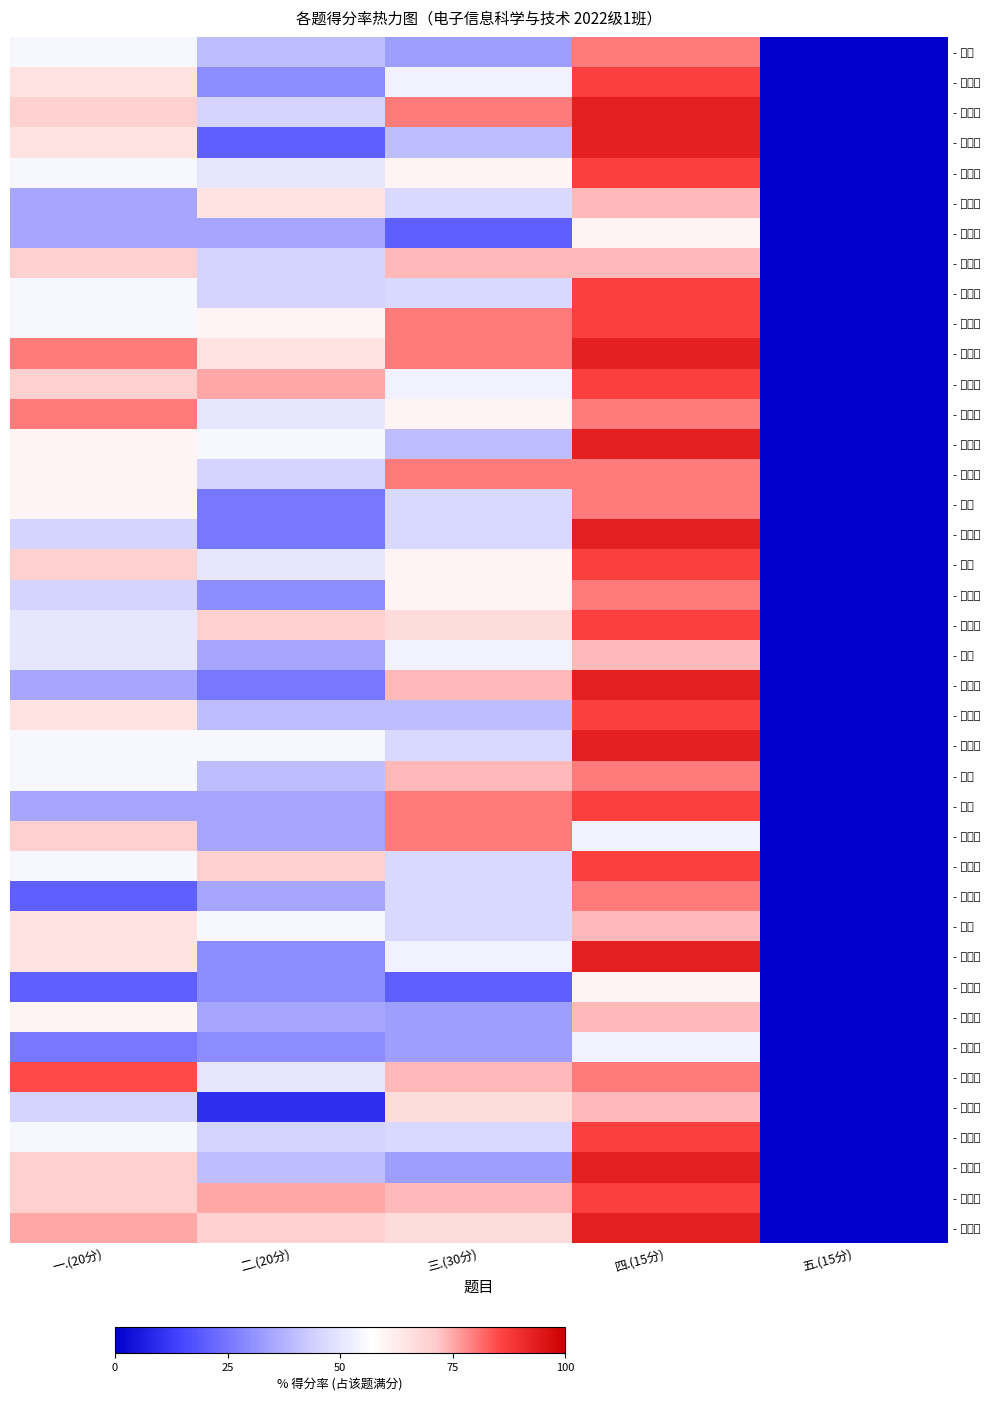

Reading left to right, extract all data points from this chart.

- 许洋: 一.(20分)=55.0	二.(20分)=40.0	三.(30分)=33.3	四.(15分)=80.0	五.(15分)=0.0
- 郭恒威: 一.(20分)=65.0	二.(20分)=30.0	三.(30分)=53.3	四.(15分)=86.7	五.(15分)=0.0
- 李笃霞: 一.(20分)=70.0	二.(20分)=45.0	三.(30分)=80.0	四.(15分)=93.3	五.(15分)=0.0
- 刘亚平: 一.(20分)=65.0	二.(20分)=20.0	三.(30分)=40.0	四.(15分)=93.3	五.(15分)=0.0
- 刘本烜: 一.(20分)=55.0	二.(20分)=50.0	三.(30分)=60.0	四.(15分)=86.7	五.(15分)=0.0
- 付佳旺: 一.(20分)=35.0	二.(20分)=65.0	三.(30分)=46.7	四.(15分)=73.3	五.(15分)=0.0
- 杨晟喆: 一.(20分)=35.0	二.(20分)=35.0	三.(30分)=20.0	四.(15分)=60.0	五.(15分)=0.0
- 吉君逸: 一.(20分)=70.0	二.(20分)=45.0	三.(30分)=73.3	四.(15分)=73.3	五.(15分)=0.0
- 王睿智: 一.(20分)=55.0	二.(20分)=45.0	三.(30分)=46.7	四.(15分)=86.7	五.(15分)=0.0
- 赵力臻: 一.(20分)=55.0	二.(20分)=60.0	三.(30分)=80.0	四.(15分)=86.7	五.(15分)=0.0
- 高鹏泉: 一.(20分)=80.0	二.(20分)=65.0	三.(30分)=80.0	四.(15分)=93.3	五.(15分)=0.0
- 王梦洁: 一.(20分)=70.0	二.(20分)=75.0	三.(30分)=53.3	四.(15分)=86.7	五.(15分)=0.0
- 张鹏旺: 一.(20分)=80.0	二.(20分)=50.0	三.(30分)=60.0	四.(15分)=80.0	五.(15分)=0.0
- 王子轩: 一.(20分)=60.0	二.(20分)=55.0	三.(30分)=40.0	四.(15分)=93.3	五.(15分)=0.0
- 梁宪金: 一.(20分)=60.0	二.(20分)=45.0	三.(30分)=80.0	四.(15分)=80.0	五.(15分)=0.0
- 郝迪: 一.(20分)=60.0	二.(20分)=25.0	三.(30分)=46.7	四.(15分)=80.0	五.(15分)=0.0
- 宋佳洋: 一.(20分)=45.0	二.(20分)=25.0	三.(30分)=46.7	四.(15分)=93.3	五.(15分)=0.0
- 洪康: 一.(20分)=70.0	二.(20分)=50.0	三.(30分)=60.0	四.(15分)=86.7	五.(15分)=0.0
- 贾紫庸: 一.(20分)=45.0	二.(20分)=30.0	三.(30分)=60.0	四.(15分)=80.0	五.(15分)=0.0
- 任丽洁: 一.(20分)=50.0	二.(20分)=70.0	三.(30分)=66.7	四.(15分)=86.7	五.(15分)=0.0
- 李健: 一.(20分)=50.0	二.(20分)=35.0	三.(30分)=53.3	四.(15分)=73.3	五.(15分)=0.0
- 宋俊熹: 一.(20分)=35.0	二.(20分)=25.0	三.(30分)=73.3	四.(15分)=93.3	五.(15分)=0.0
- 张广德: 一.(20分)=65.0	二.(20分)=40.0	三.(30分)=40.0	四.(15分)=86.7	五.(15分)=0.0
- 刘静远: 一.(20分)=55.0	二.(20分)=55.0	三.(30分)=46.7	四.(15分)=93.3	五.(15分)=0.0
- 孙强: 一.(20分)=55.0	二.(20分)=40.0	三.(30分)=73.3	四.(15分)=80.0	五.(15分)=0.0
- 孙昊: 一.(20分)=35.0	二.(20分)=35.0	三.(30分)=80.0	四.(15分)=86.7	五.(15分)=0.0
- 龚尚晋: 一.(20分)=70.0	二.(20分)=35.0	三.(30分)=80.0	四.(15分)=53.3	五.(15分)=0.0
- 张晓珺: 一.(20分)=55.0	二.(20分)=70.0	三.(30分)=46.7	四.(15分)=86.7	五.(15分)=0.0
- 路振慷: 一.(20分)=20.0	二.(20分)=35.0	三.(30分)=46.7	四.(15分)=80.0	五.(15分)=0.0
- 谢地: 一.(20分)=65.0	二.(20分)=55.0	三.(30分)=46.7	四.(15分)=73.3	五.(15分)=0.0
- 许欣迪: 一.(20分)=65.0	二.(20分)=30.0	三.(30分)=53.3	四.(15分)=93.3	五.(15分)=0.0
- 马亮成: 一.(20分)=20.0	二.(20分)=30.0	三.(30分)=20.0	四.(15分)=60.0	五.(15分)=0.0
- 张国豪: 一.(20分)=60.0	二.(20分)=35.0	三.(30分)=33.3	四.(15分)=73.3	五.(15分)=0.0
- 柯奎昊: 一.(20分)=25.0	二.(20分)=30.0	三.(30分)=33.3	四.(15分)=53.3	五.(15分)=0.0
- 赵炳强: 一.(20分)=85.0	二.(20分)=50.0	三.(30分)=73.3	四.(15分)=80.0	五.(15分)=0.0
- 王小蛮: 一.(20分)=45.0	二.(20分)=10.0	三.(30分)=66.7	四.(15分)=73.3	五.(15分)=0.0
- 康毅彬: 一.(20分)=55.0	二.(20分)=45.0	三.(30分)=46.7	四.(15分)=86.7	五.(15分)=0.0
- 陈贝娜: 一.(20分)=70.0	二.(20分)=40.0	三.(30分)=33.3	四.(15分)=93.3	五.(15分)=0.0
- 樊业坤: 一.(20分)=70.0	二.(20分)=75.0	三.(30分)=73.3	四.(15分)=86.7	五.(15分)=0.0
- 许文莉: 一.(20分)=75.0	二.(20分)=70.0	三.(30分)=66.7	四.(15分)=93.3	五.(15分)=0.0